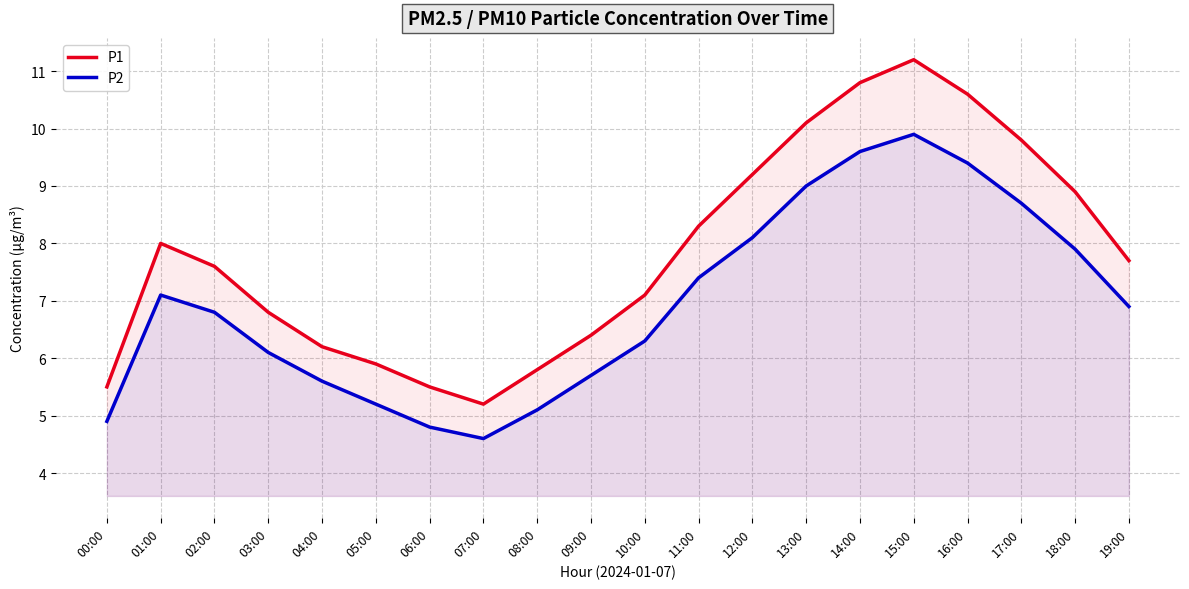

Reading left to right, transcribe all the data shown in this chart.

P1: 5.5	8.0	7.6	6.8	6.2	5.9	5.5	5.2	5.8	6.4	7.1	8.3	9.2	10.1	10.8	11.2	10.6	9.8	8.9	7.7
P2: 4.9	7.1	6.8	6.1	5.6	5.2	4.8	4.6	5.1	5.7	6.3	7.4	8.1	9.0	9.6	9.9	9.4	8.7	7.9	6.9